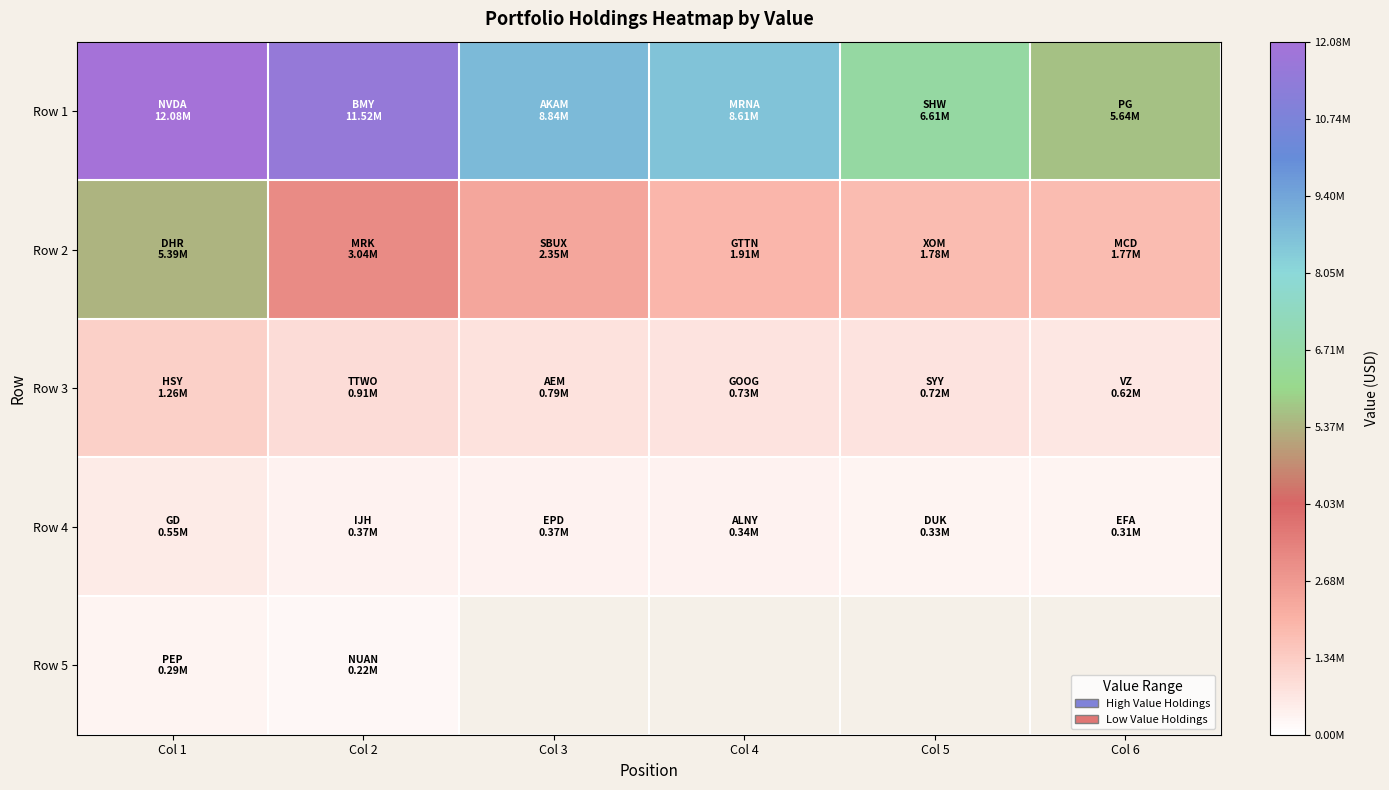

What is the sum of all Row 3 values?

5029000.0